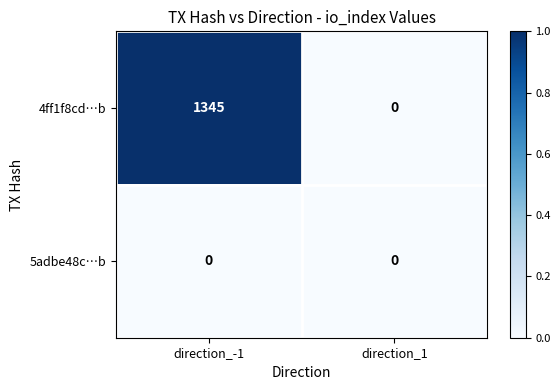

Reading left to right, list all the values displayed in this chart.

4ff1f8cd…b: direction_-1=1345	direction_1=0
5adbe48c…b: direction_-1=0	direction_1=0